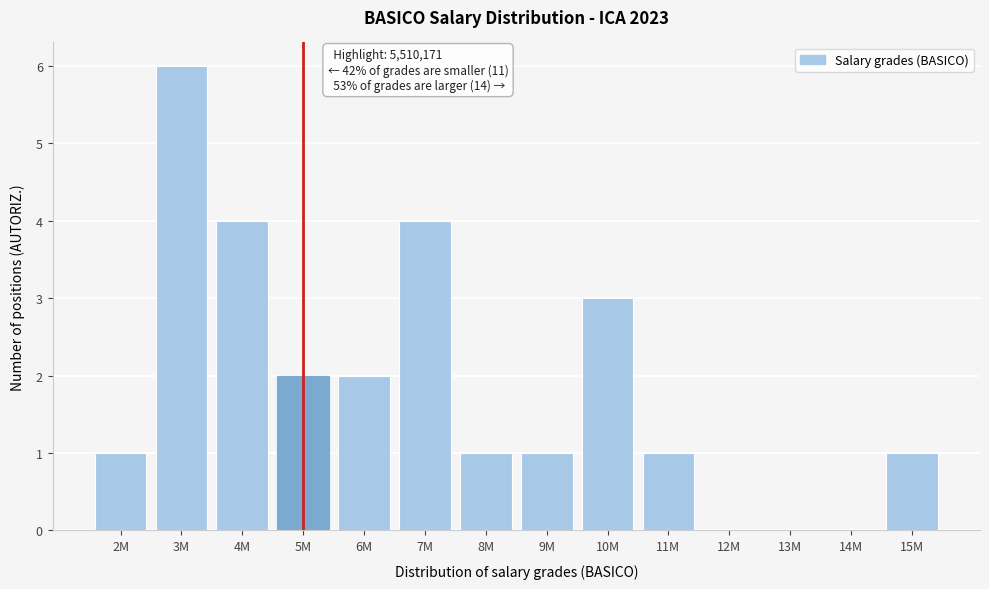

Reading left to right, extract all data points from this chart.

2M=1	3M=6	4M=4	5M=2	6M=2	7M=4	8M=1	9M=1	10M=3	11M=1	12M=0	13M=0	14M=0	15M=1